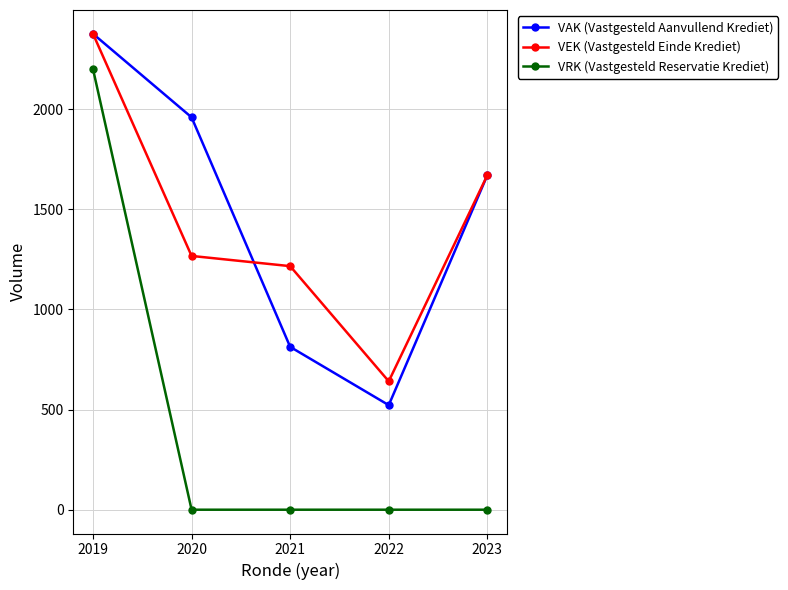

True or false: VEK (Vastgesteld Einde Krediet) and VRK (Vastgesteld Reservatie Krediet) intersect in this chart.

False